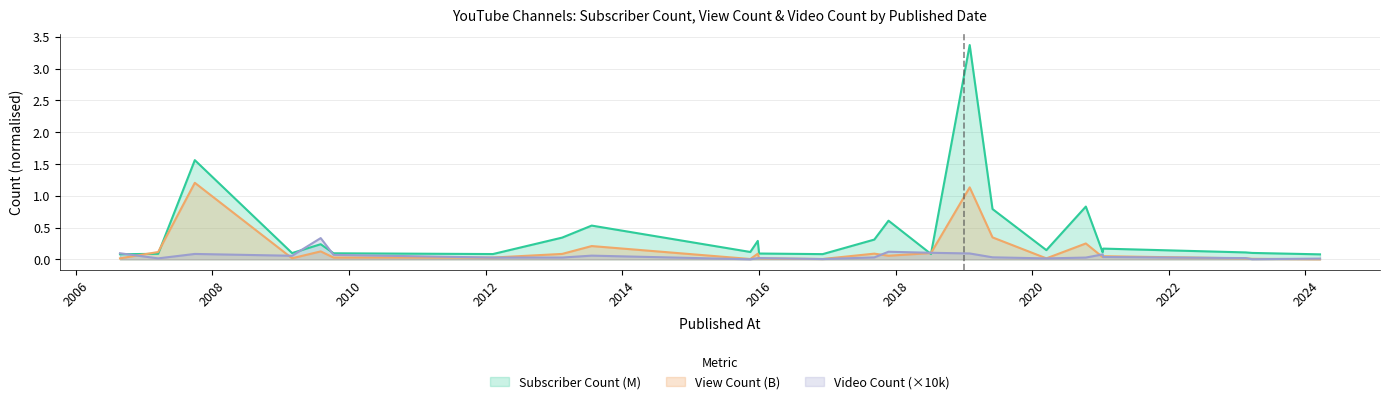

Which label corresponds to the smallest value in the chart?

2015-11-16